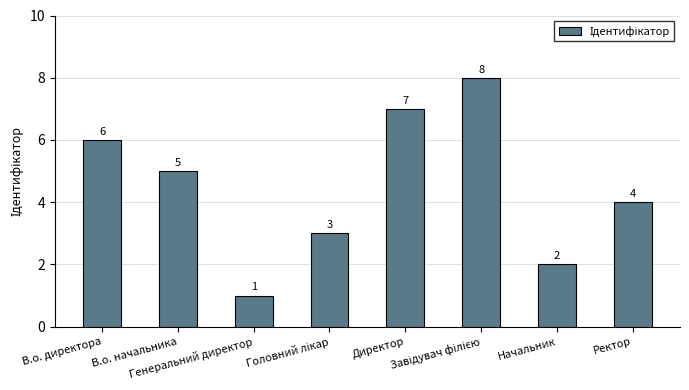

What is the difference between the second highest and second lowest values?

5